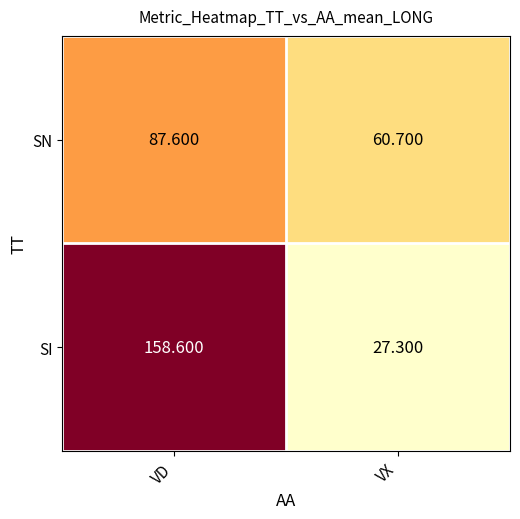

Which series changed the most between VD and VX?

SI